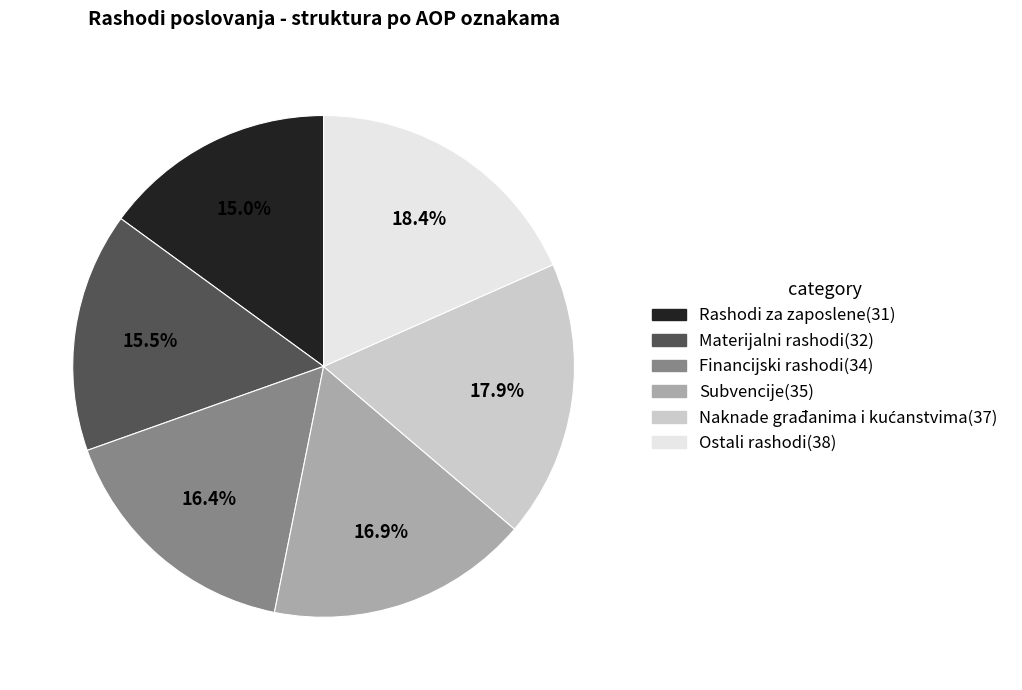

Between Rashodi za zaposlene and Subvencije, which is larger?

Subvencije